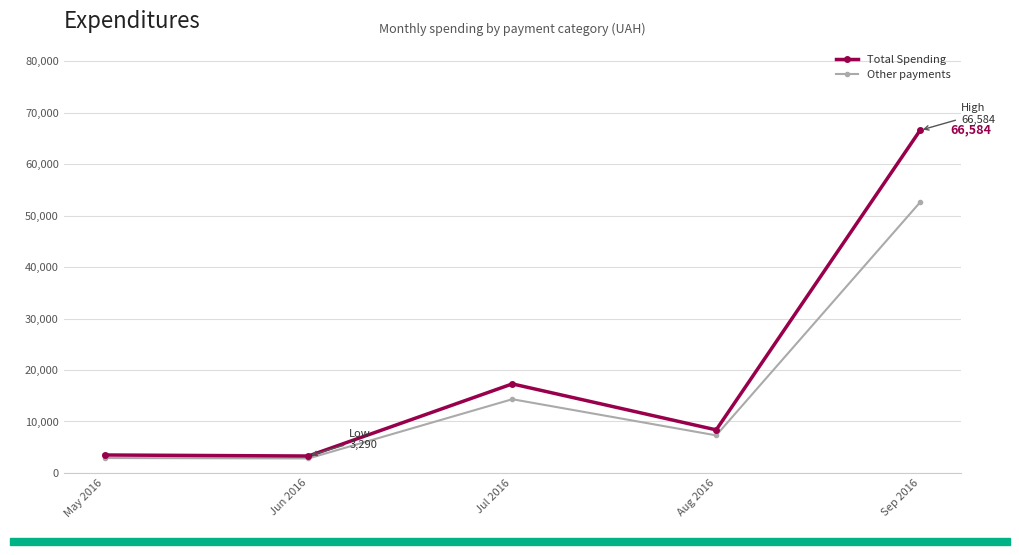

Which category has the highest value across all series?

Sep 2016